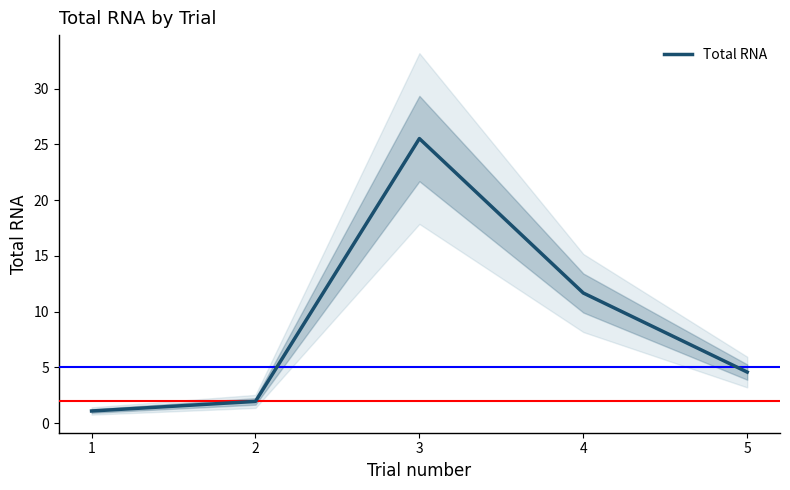

The value of Total RNA at 2 is 1.9. True or false?

True